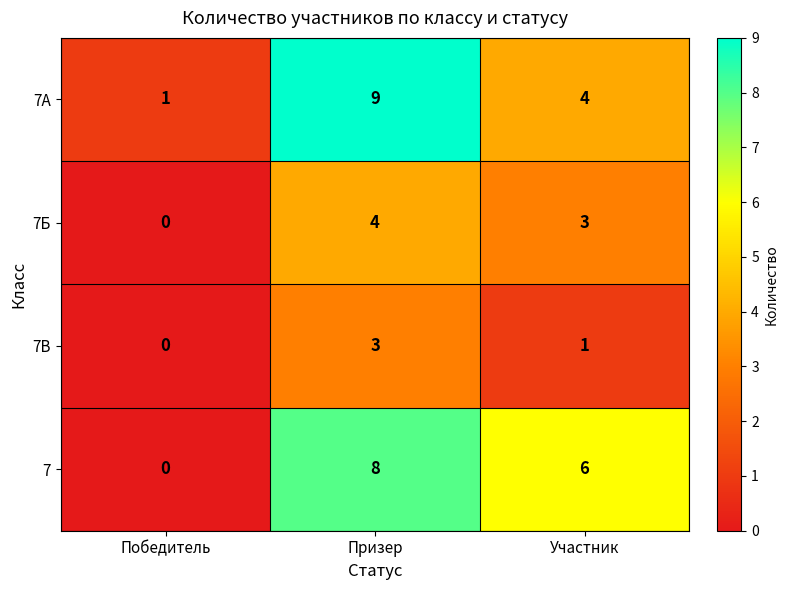

Which series changed the most between Призер and Участник?

7А